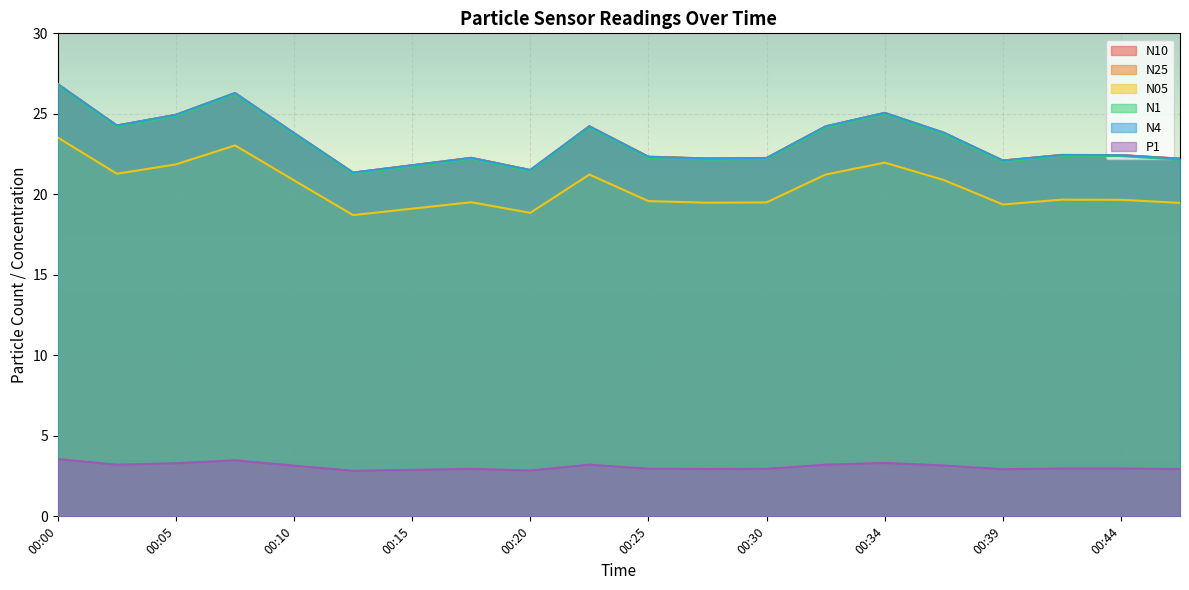

What is the difference between the maximum and second lowest values in the N1 series?

5.3